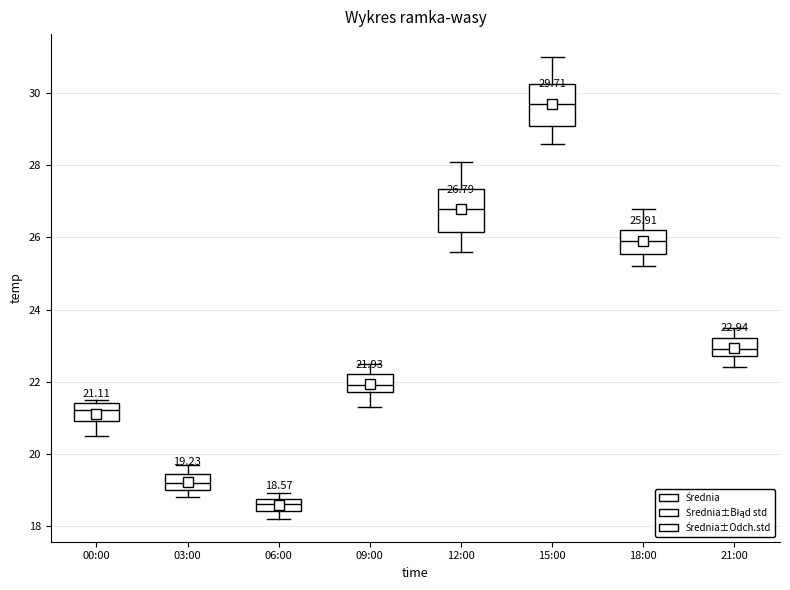

Which box's median line is the lowest?

06:00